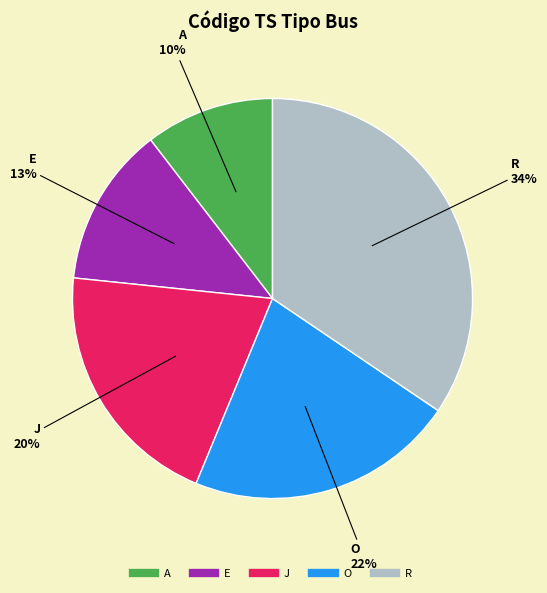

To the nearest percent, what is the difference between the J and E slice percentages?

7%